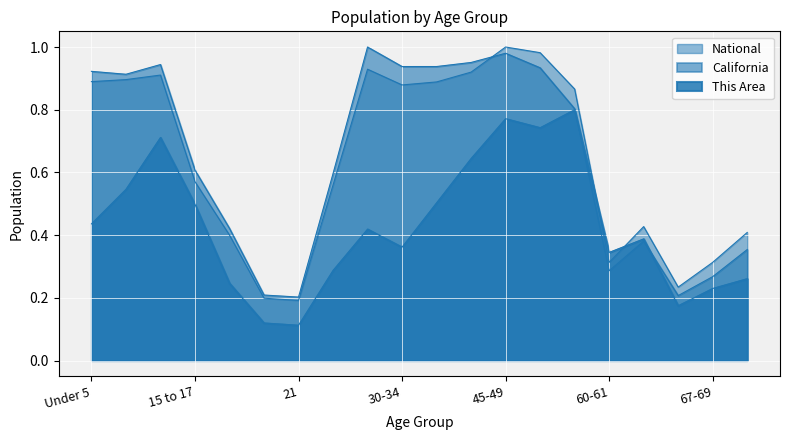

True or false: National has a value of 0.9 at 15 to 17.

False